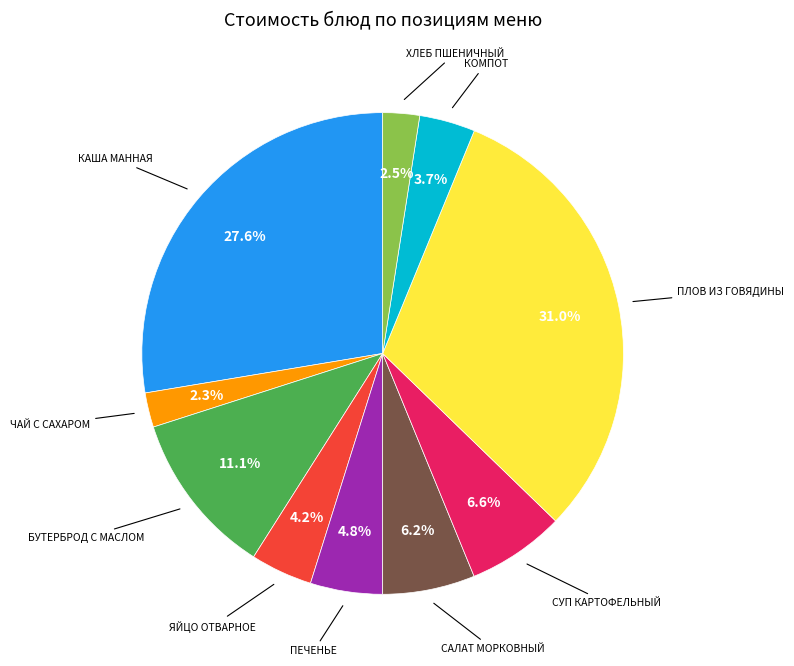

Is there any slice that represents more than half of the pie?

No